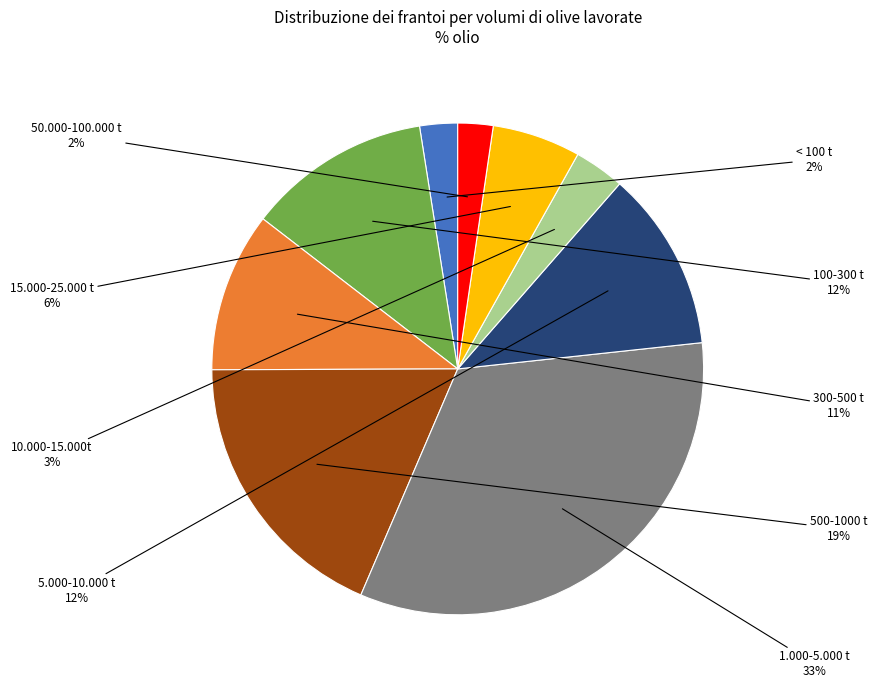

To the nearest percent, what is the difference between the largest and smallest slice percentages?

31%